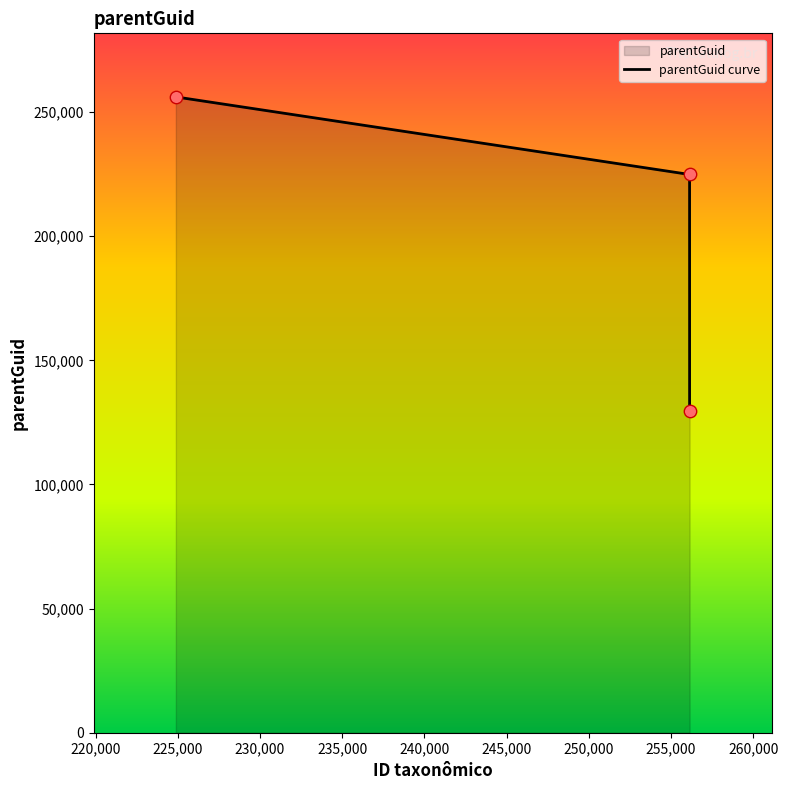

What is the difference between the maximum and minimum values?

126330